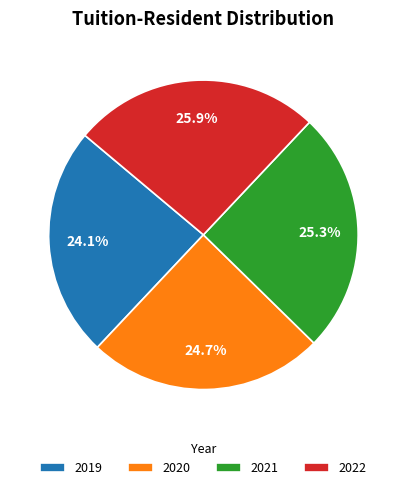

True or false: 2022 accounts for 26% of the total.

True